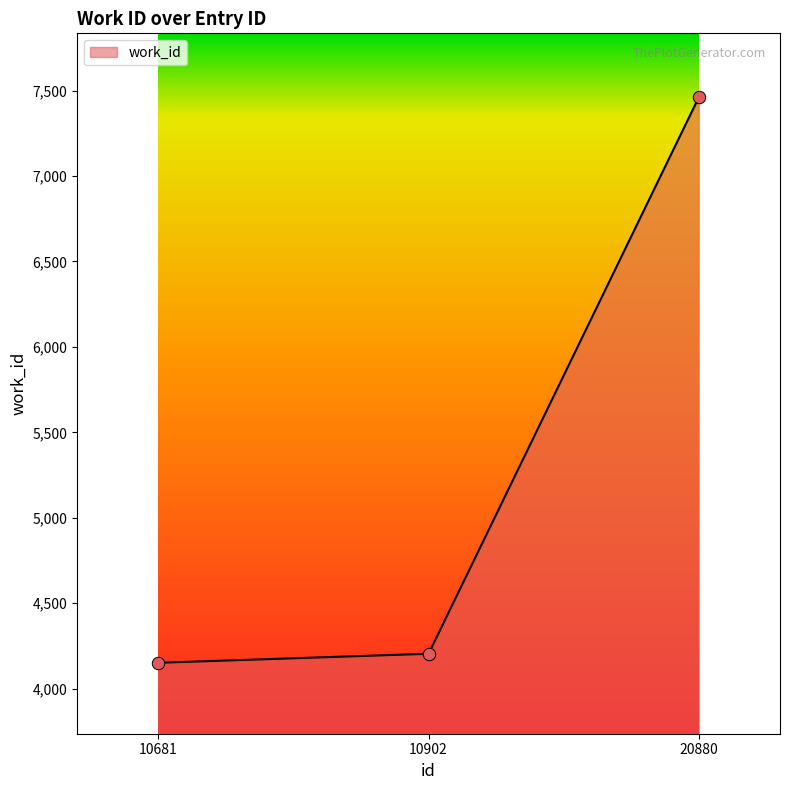

What is the change in value from 10681 to 20880?

+3311